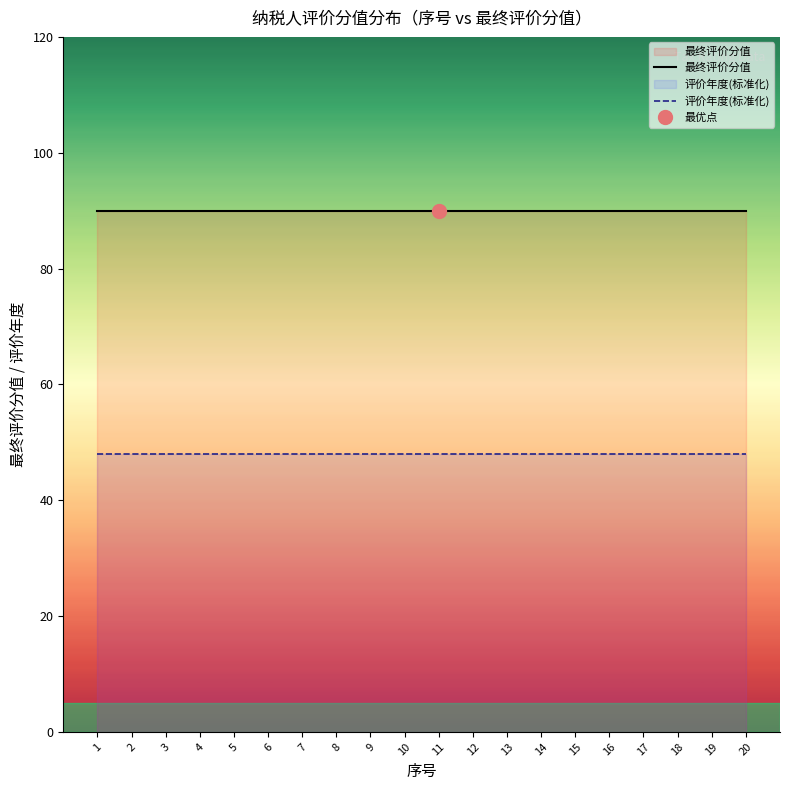

Is it true that 评价年度(标准化) equals 48 at 9?

True